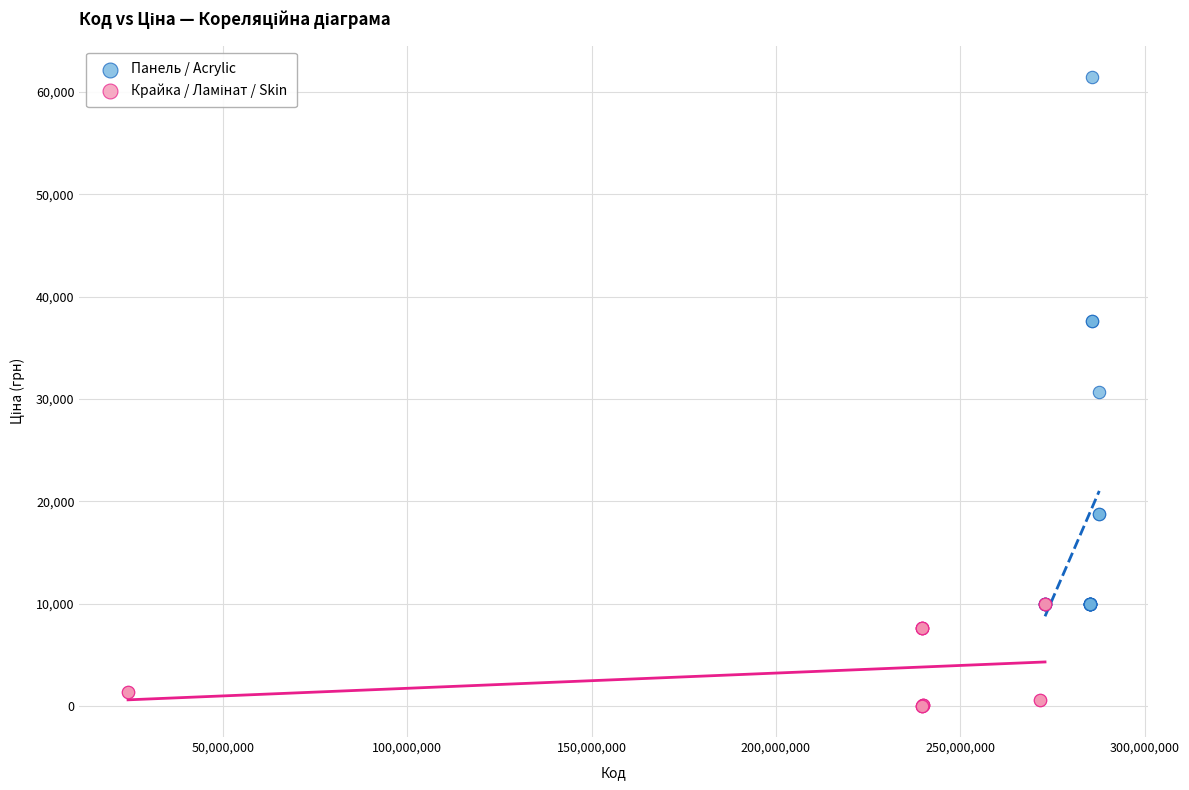

Which series has the largest Y range (max minus min)?

Панель / Acrylic